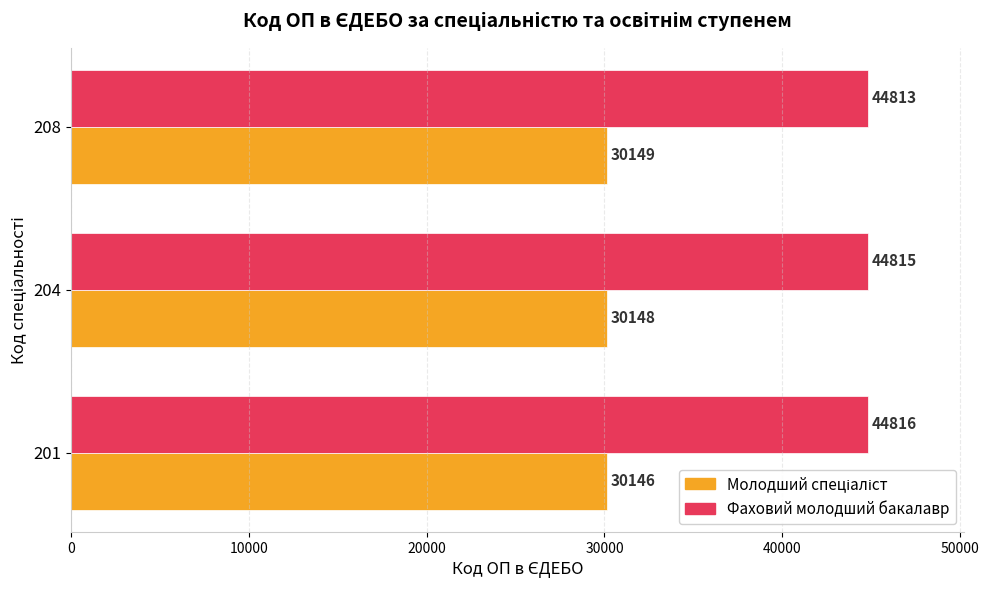

Rank the categories by Фаховий молодший бакалавр value from highest to lowest.

201, 204, 208